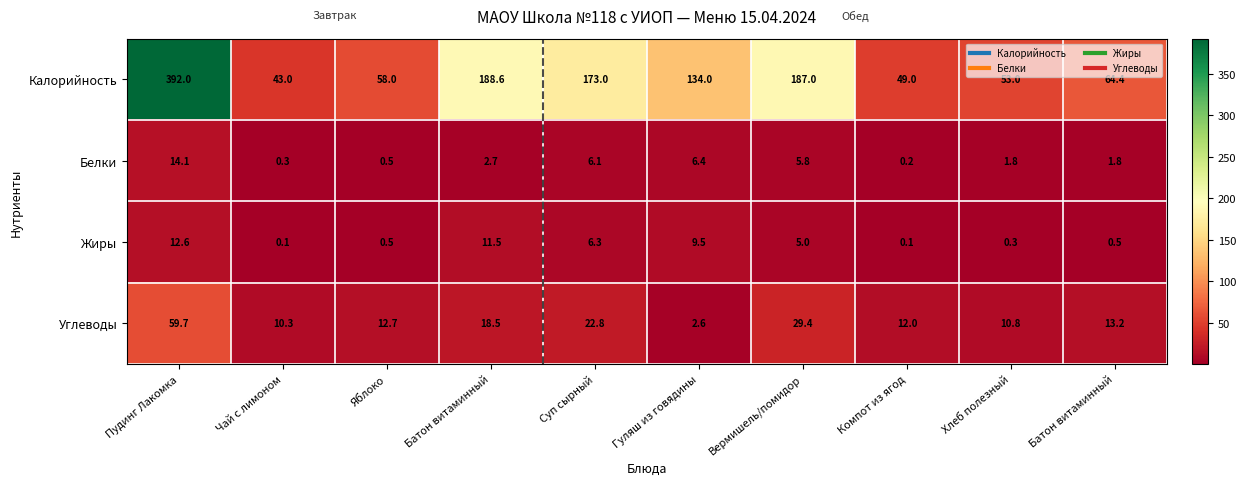

What is the minimum value shown in the chart?

0.1